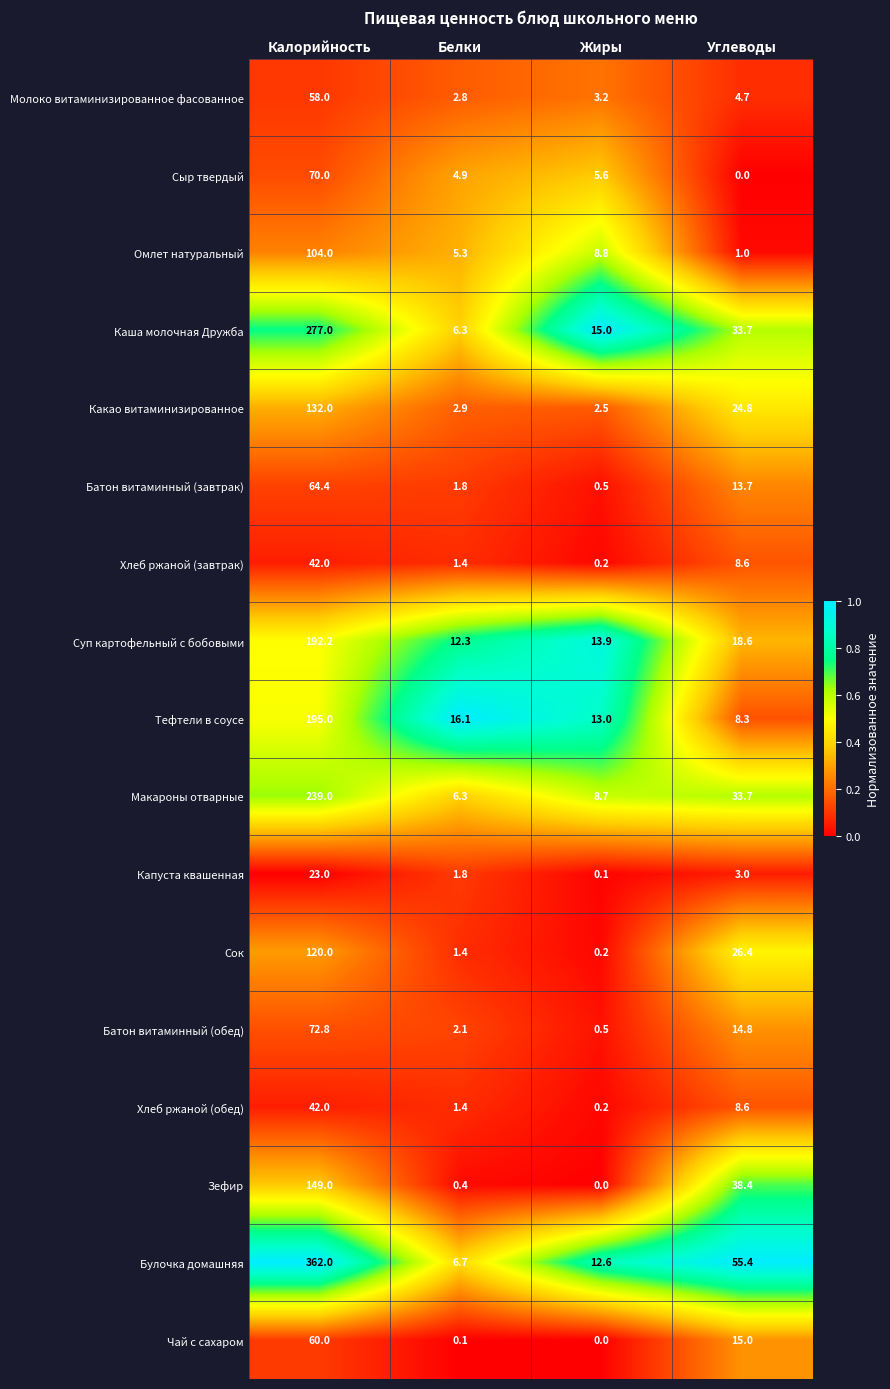

At which category is the sum across all series the highest?

Калорийность